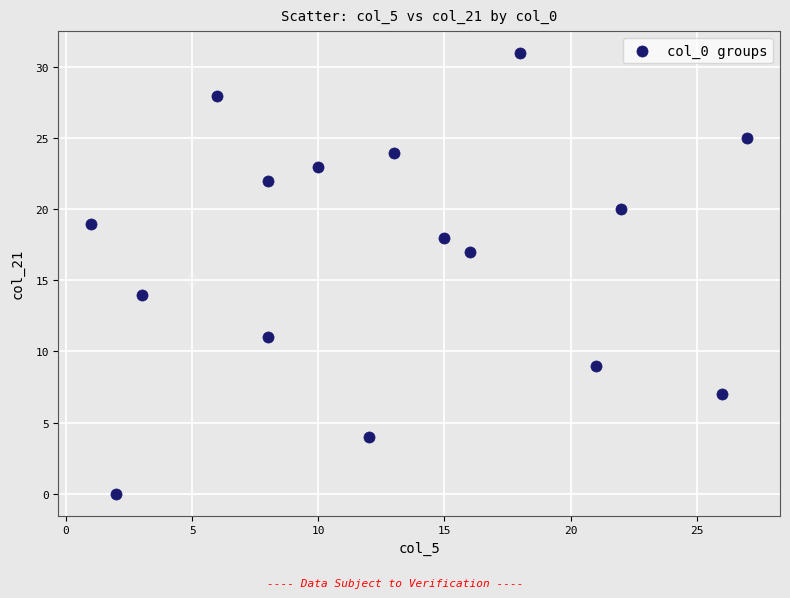

What Y value in the scatter plot is closest to 15?

14